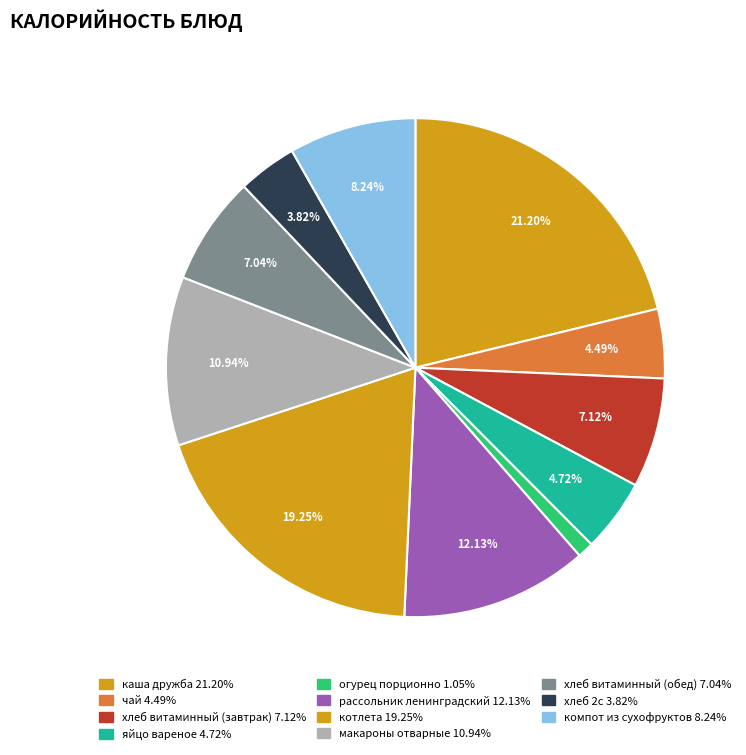

How many slices are in this pie chart?

11